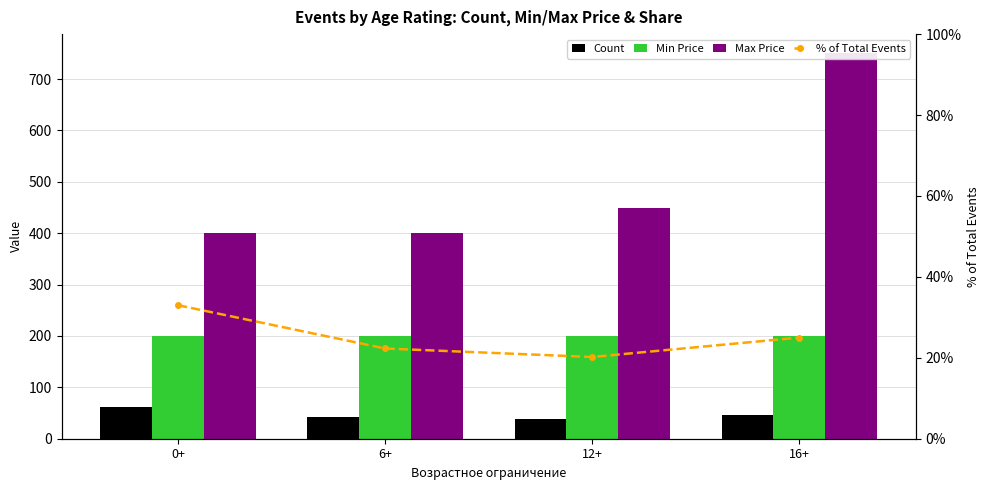

How many Max Price values are between 400 and 750?

4